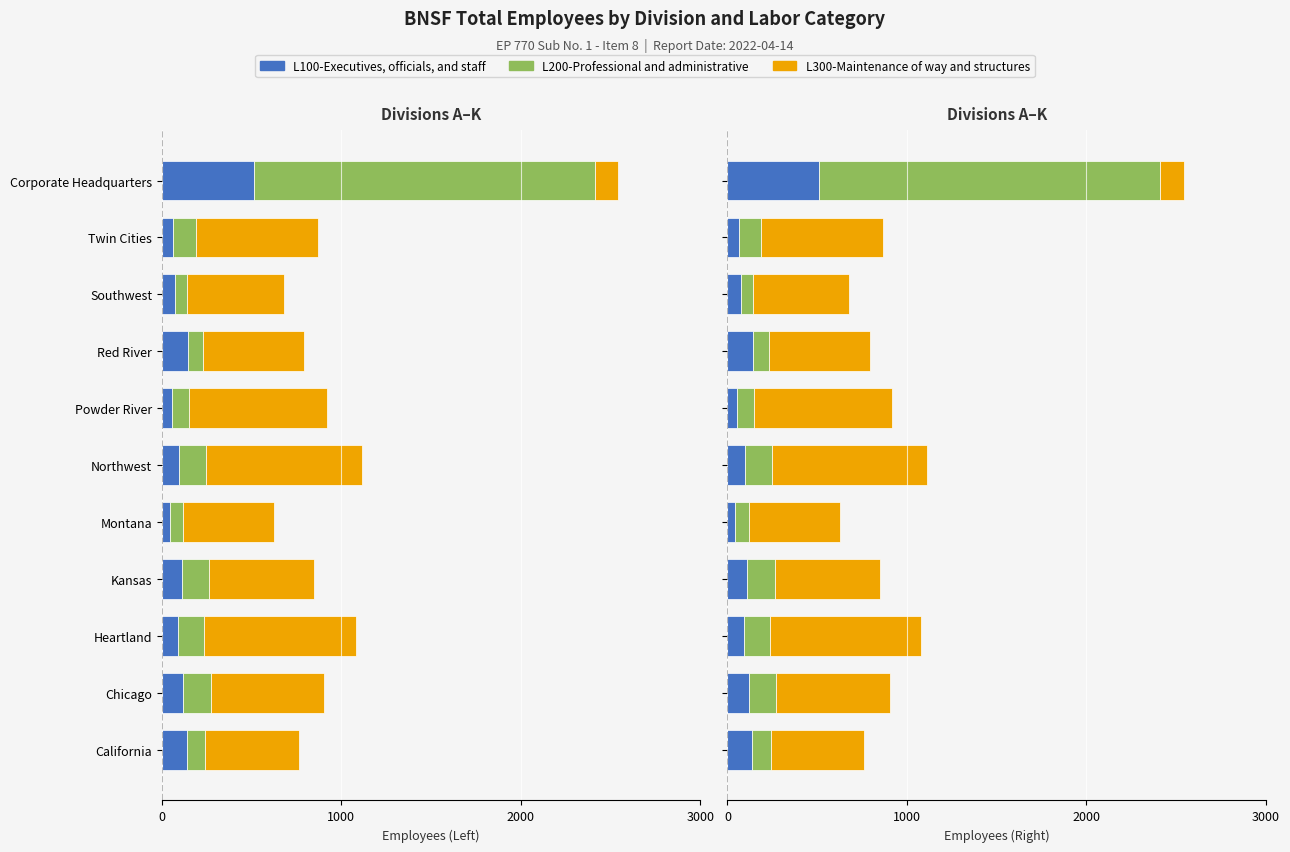

What is the sum of all L200-Professional and administrative values?

3050